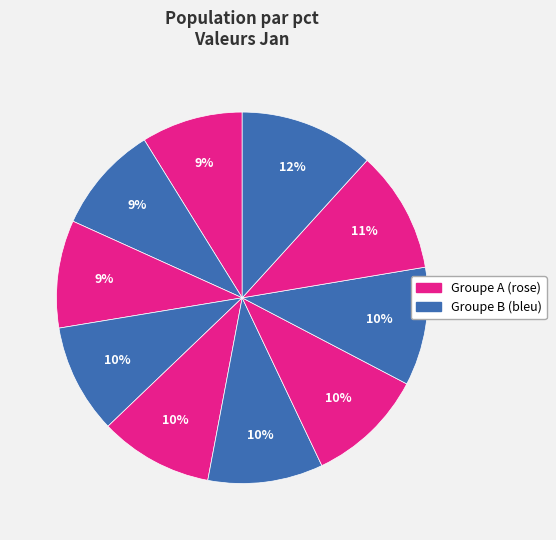

How many segments does this pie chart have?

10